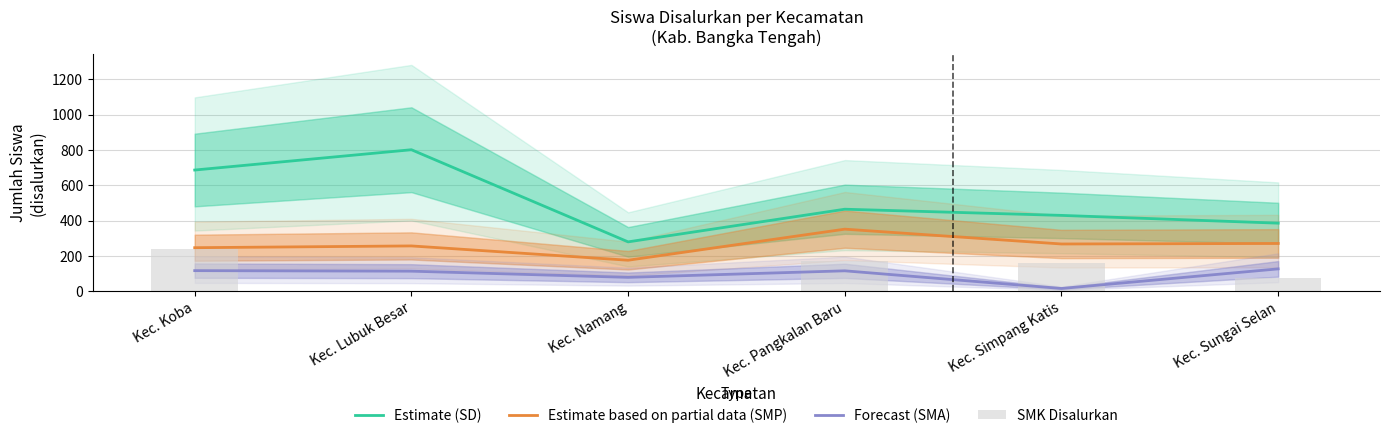

What value does the SMK Disalurkan series have at Kec. Pangkalan Baru?

170